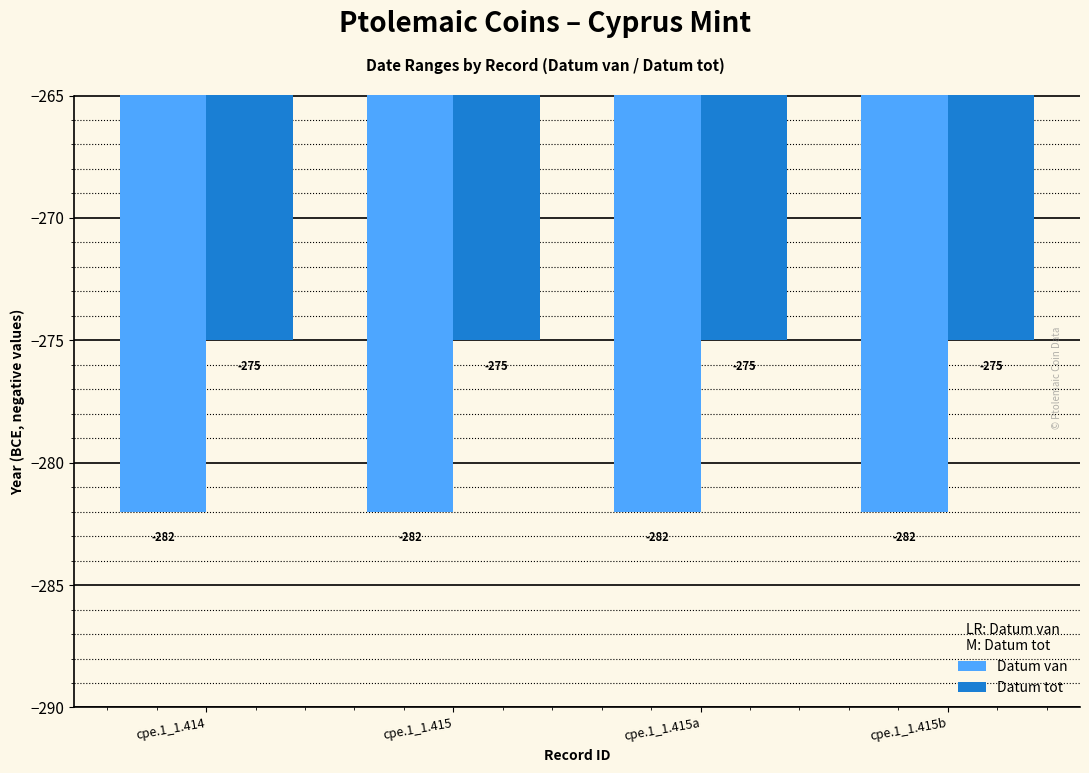

What is the spread (max minus min) of values at cpe.1_1.415a?

7